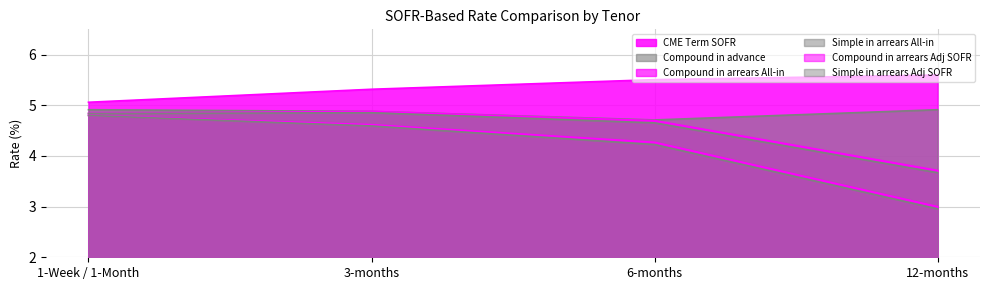

What is the sum of the Simple in arrears All-in values at 6-months and 1-Week / 1-Month?

9.5